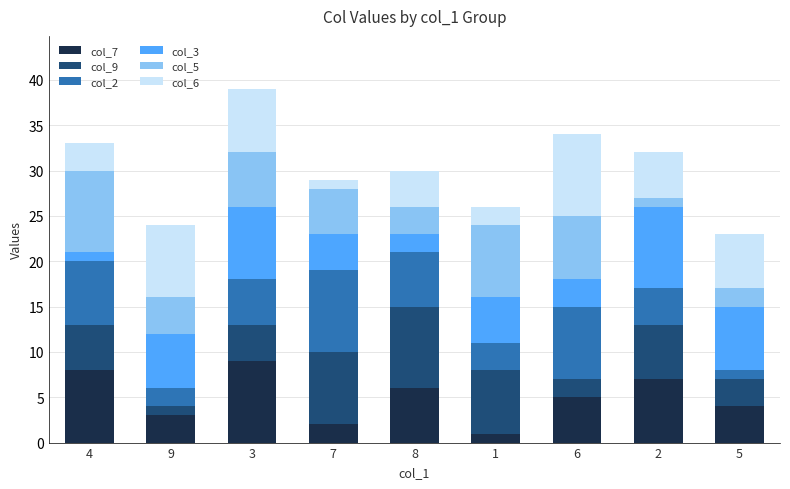

What are all the series names shown in the legend?

col_7, col_9, col_2, col_3, col_5, col_6